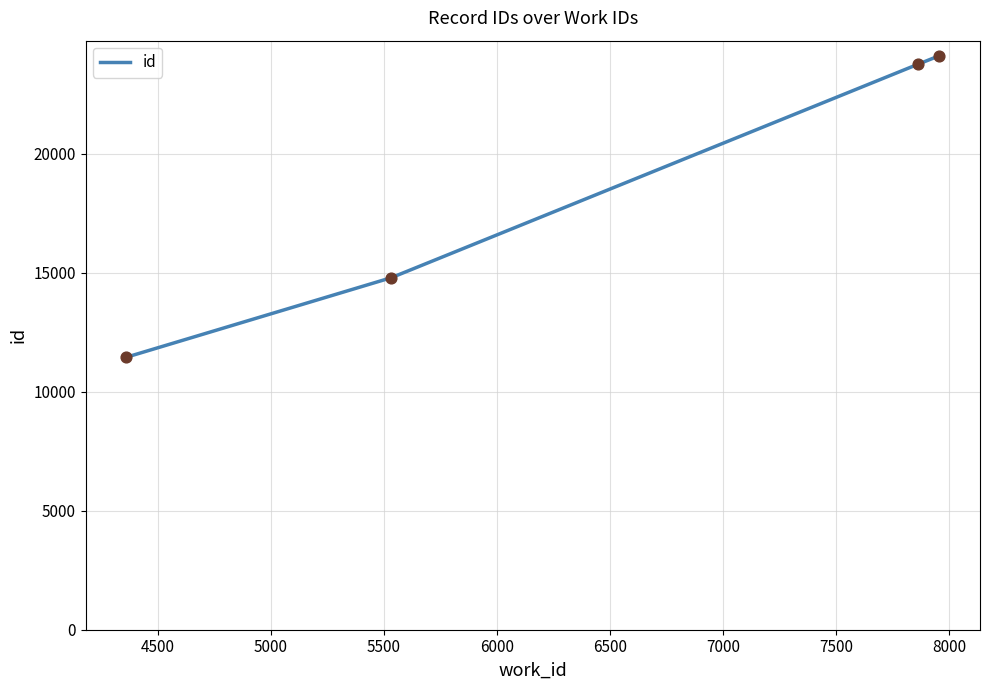

True or false: the data has more than 1 interior local peaks.

False